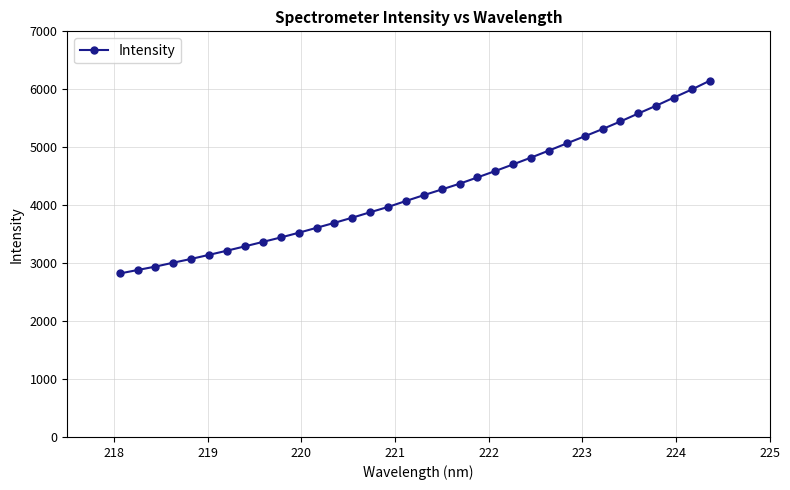

What is the maximum value shown in the chart?

6147.4